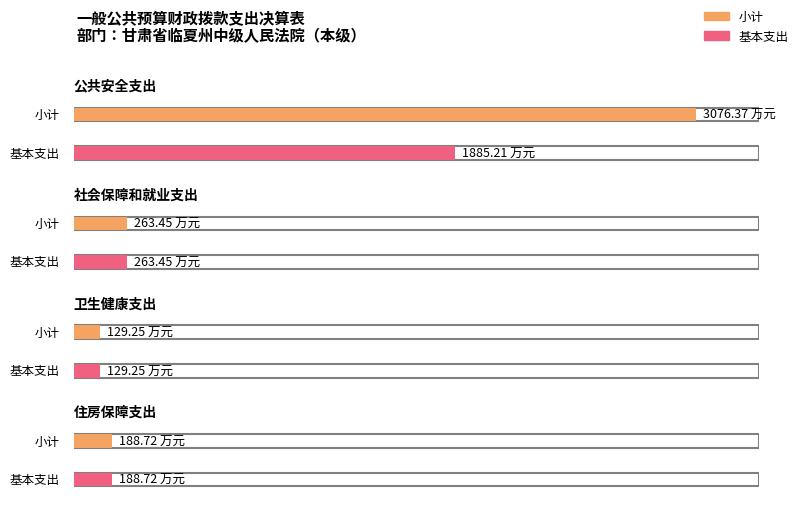

What is the difference between the second highest and second lowest values in the 小计 series?

74.7